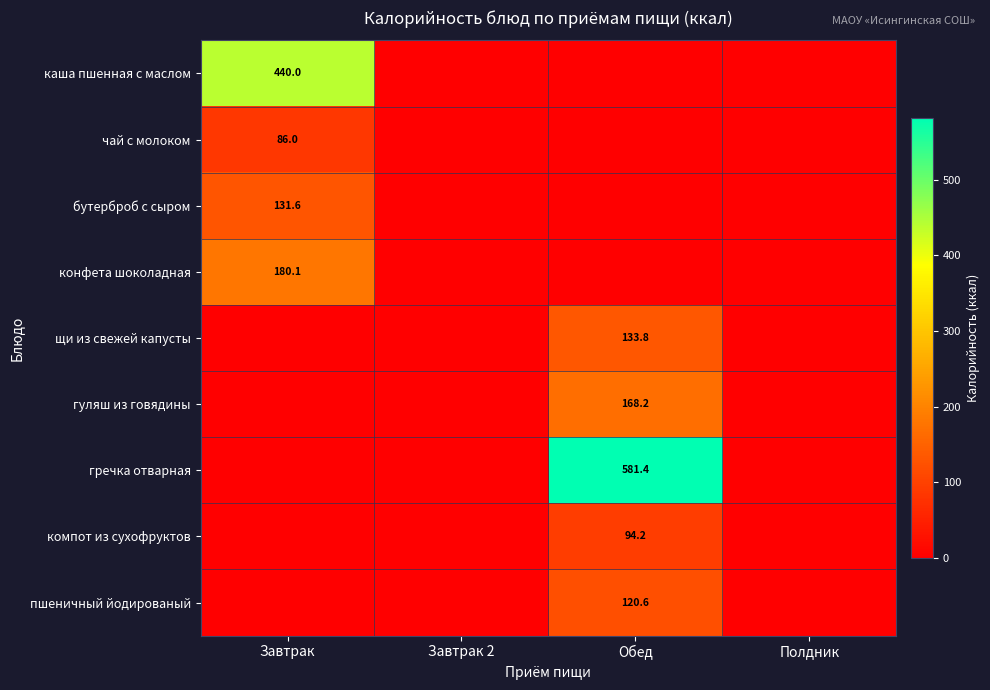

Is it true that конфета шоколадная equals 180.1 at Завтрак?

True